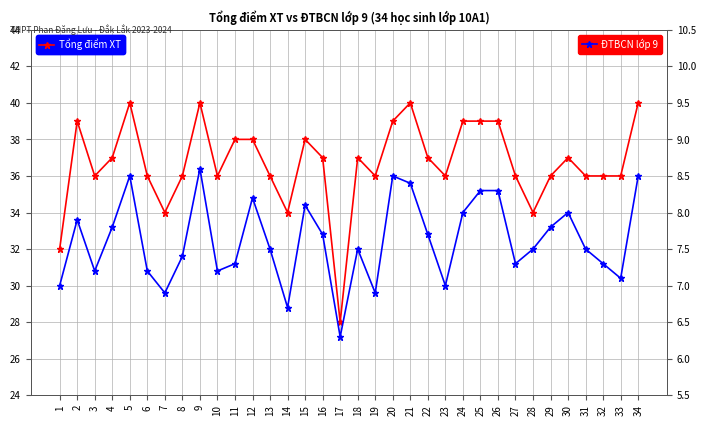

True or false: ĐTBCN lớp 9 and Tổng điểm XT intersect in this chart.

False